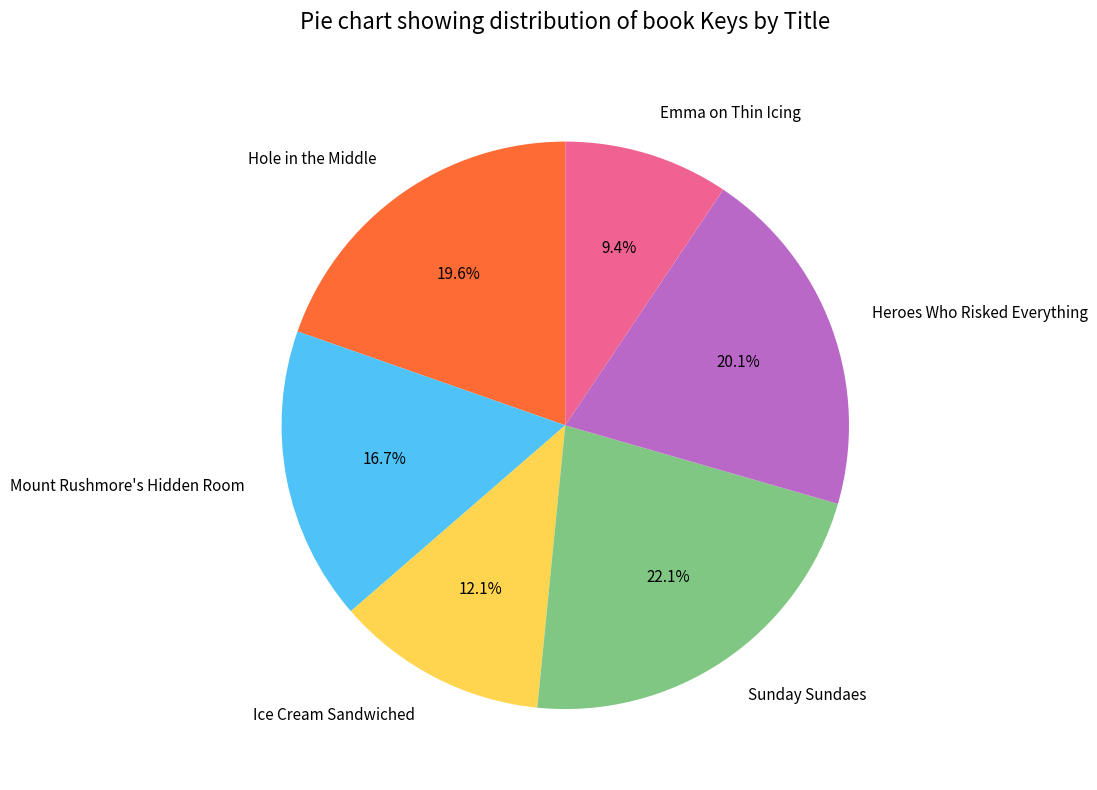

How much of the chart is everything except Emma on Thin Icing?

90.6%